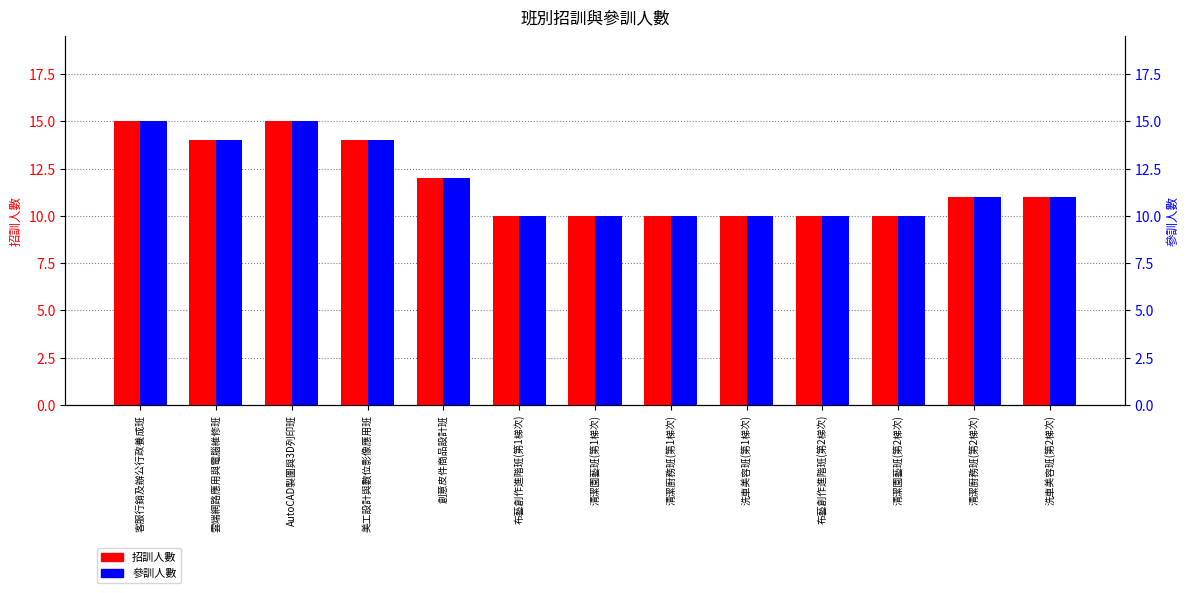

Rank the series by their maximum value, from lowest to highest.

招訓人數, 參訓人數